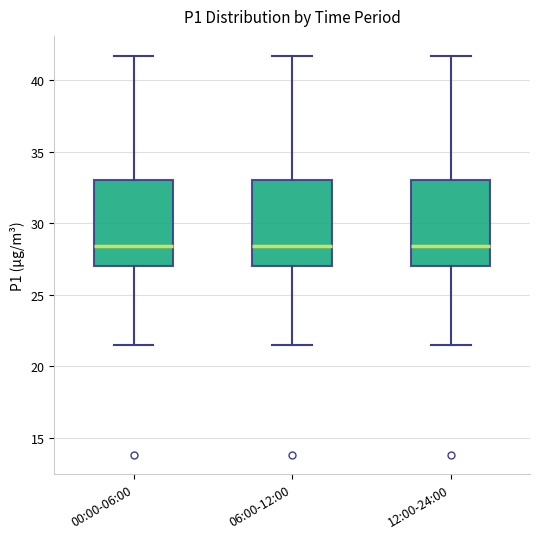

Where does the upper whisker of the box for 12:00-24:00 end on the y-axis? The values are not printed on the chart, so give them approximately, as read against the axis.

41.5